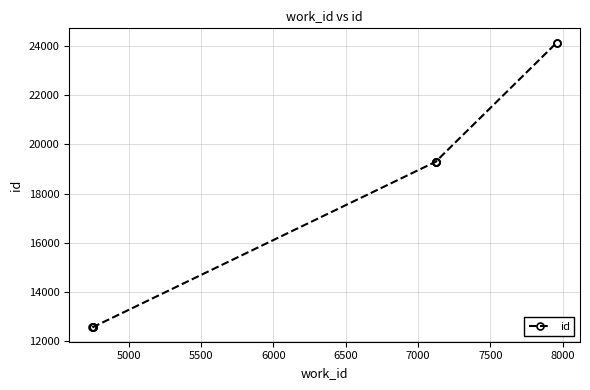

True or false: the data has more than 1 interior local peaks.

False